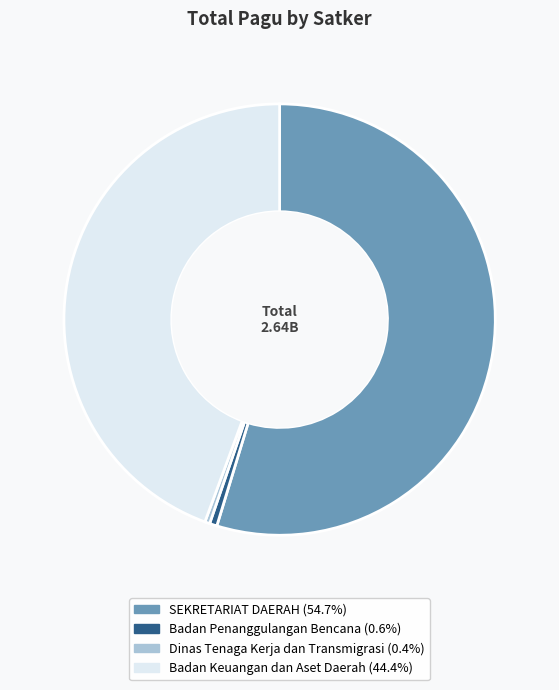

Does any single category account for the majority?

Yes